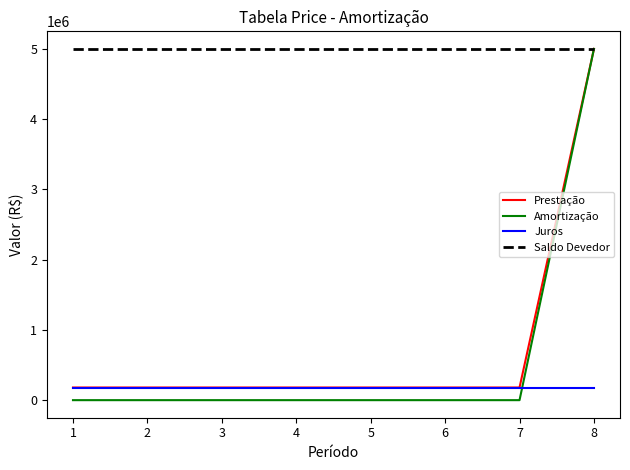

What is the maximum value for Amortização?

5000000